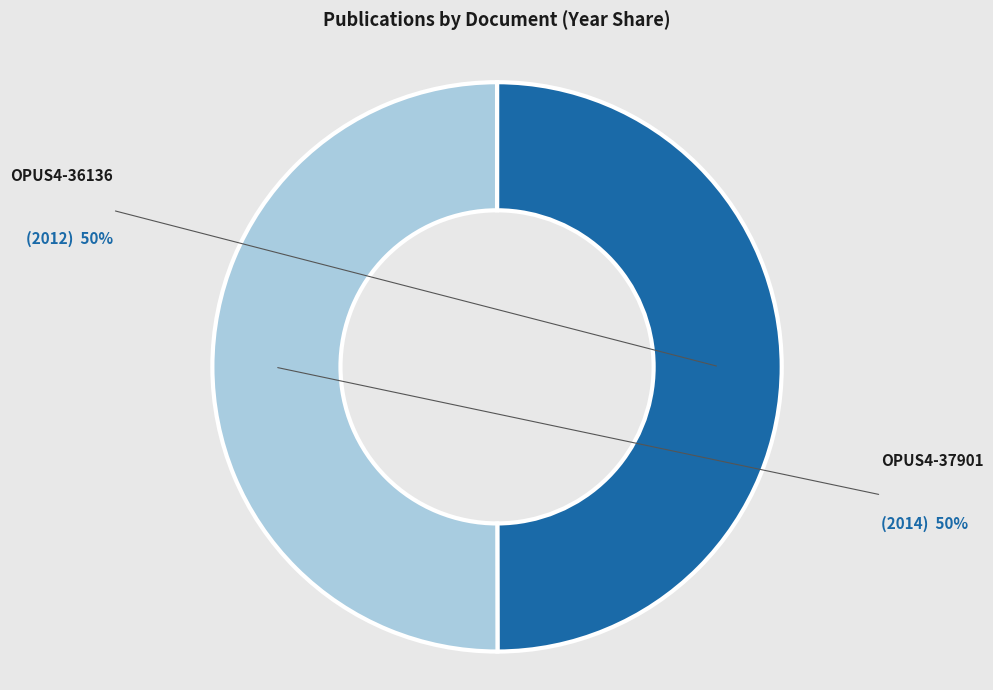

Count the number of slices in the pie.

2